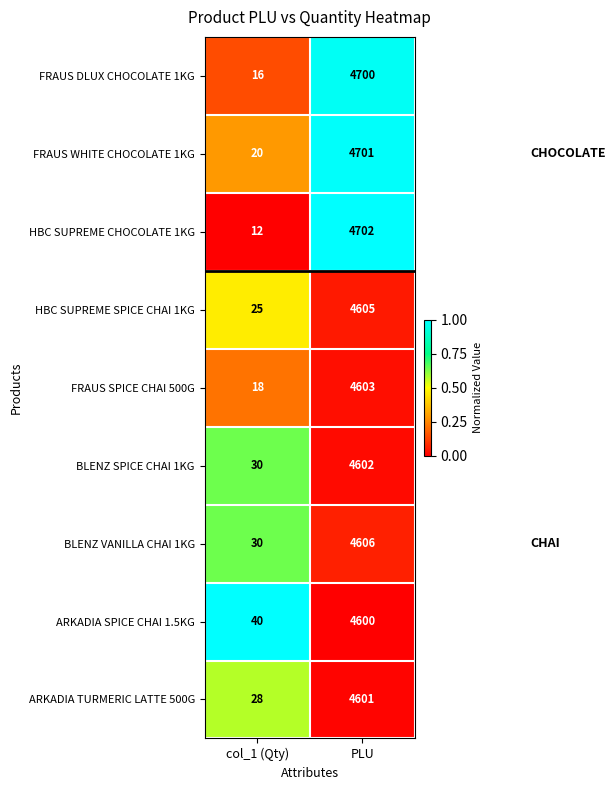

At which category is the sum across all series the highest?

PLU